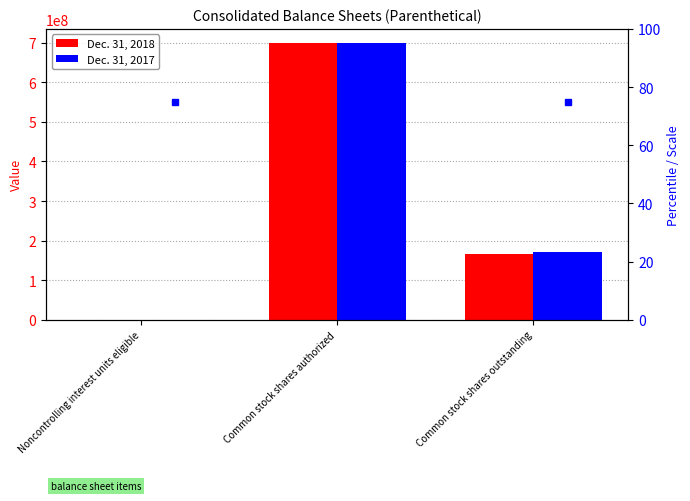

Which has a higher value, Common stock shares outstanding or Noncontrolling interest units eligible?

Common stock shares outstanding